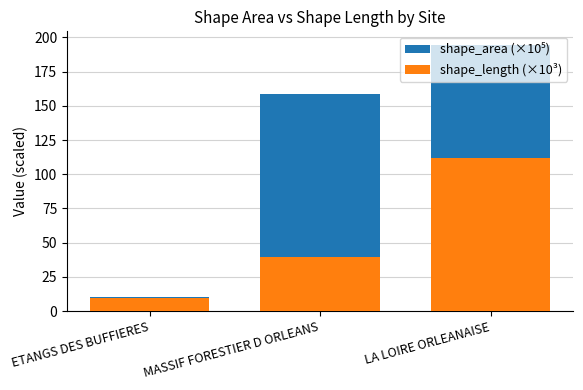

What are all the series names shown in the legend?

shape_area (×10⁵), shape_length (×10³)